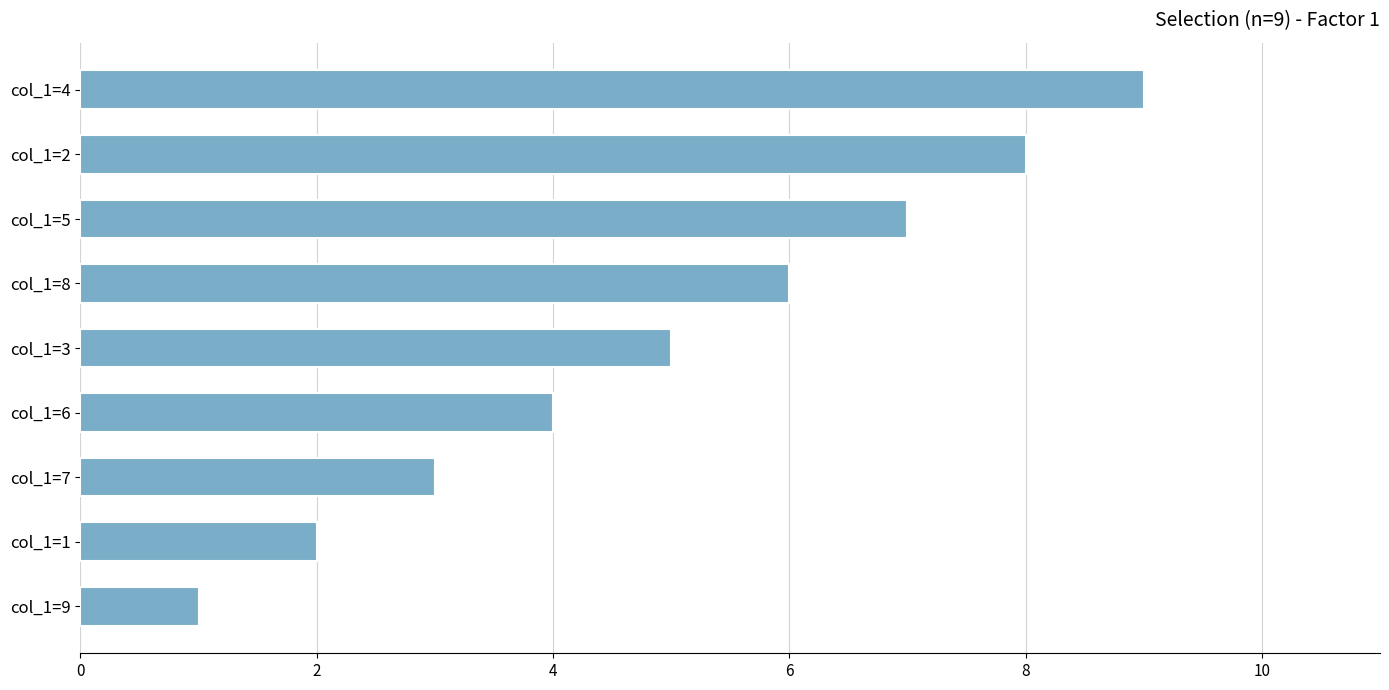

Is it true that the value at col_1=1 is 1?

False